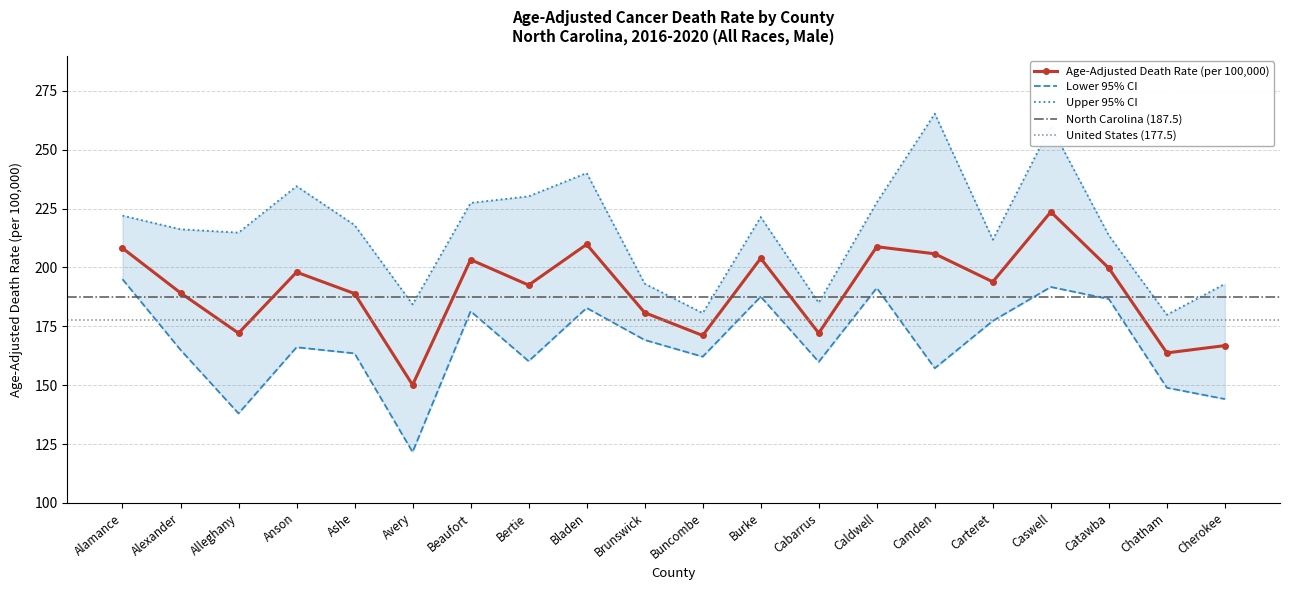

How many values in the Upper CI (Rate) series are below 218?

10